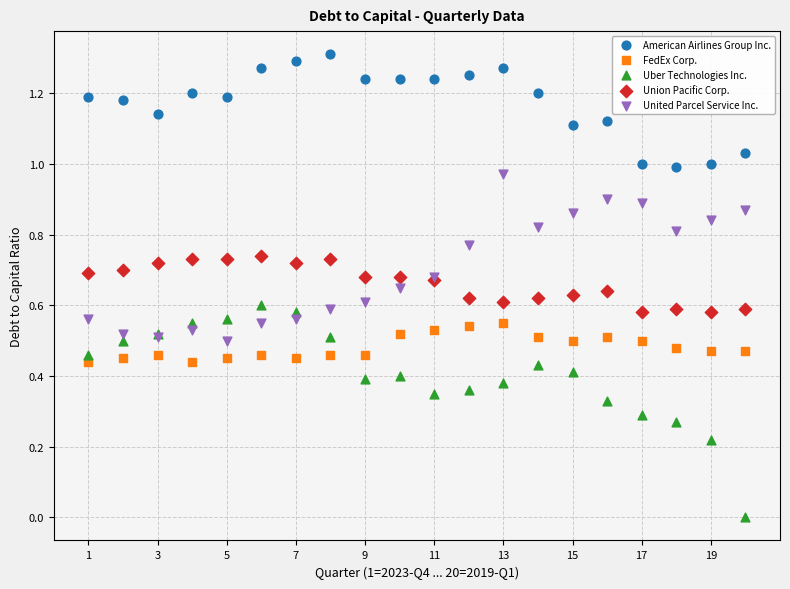

What is the X range (max minus min) for the scatter plot?

19.0